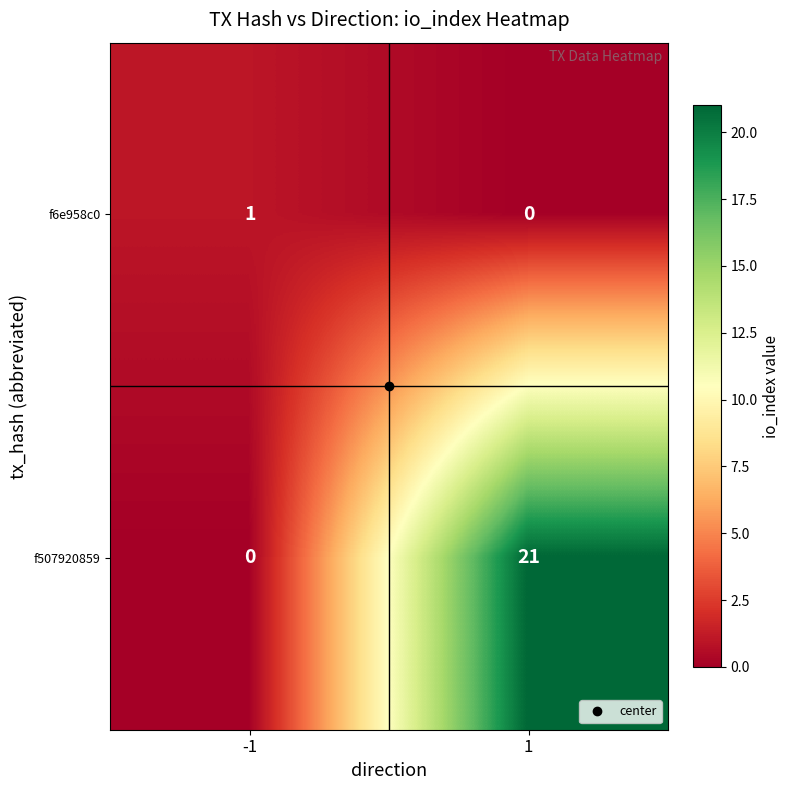

What is the maximum value shown in the chart?

21